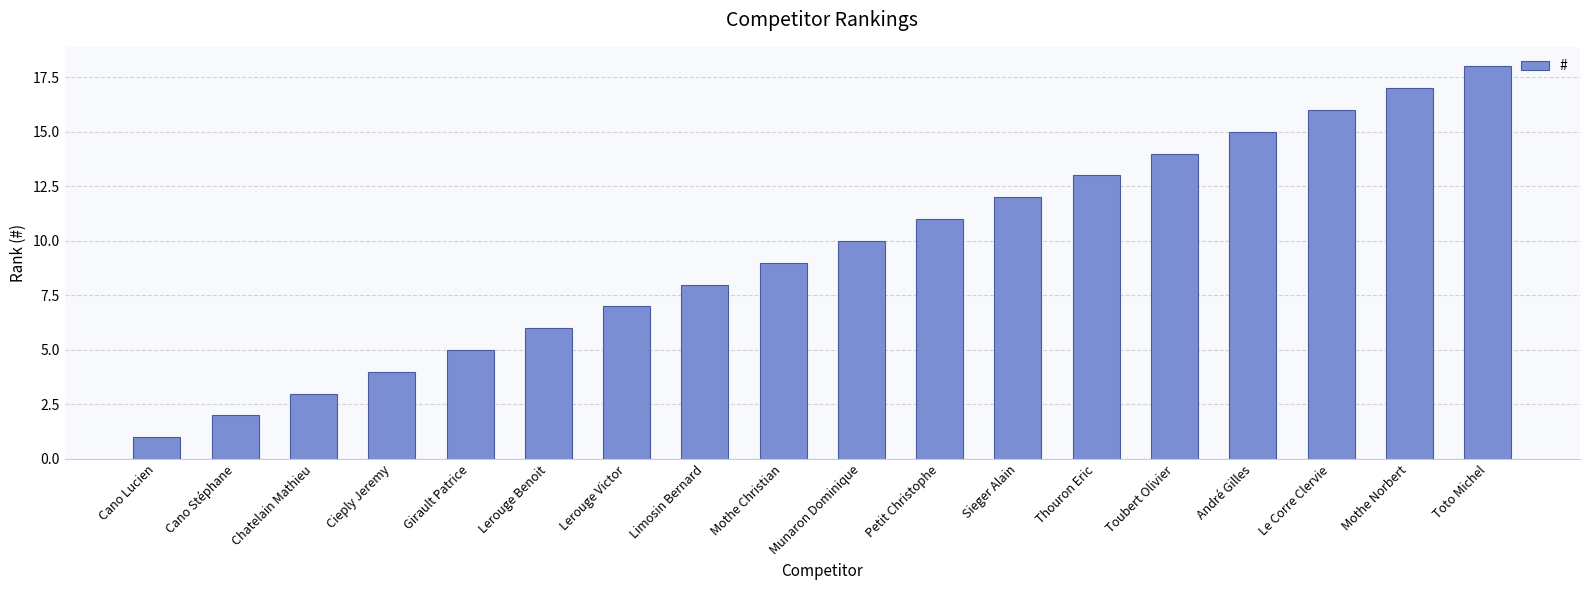

What is the value of the 13th bar from the left?

13